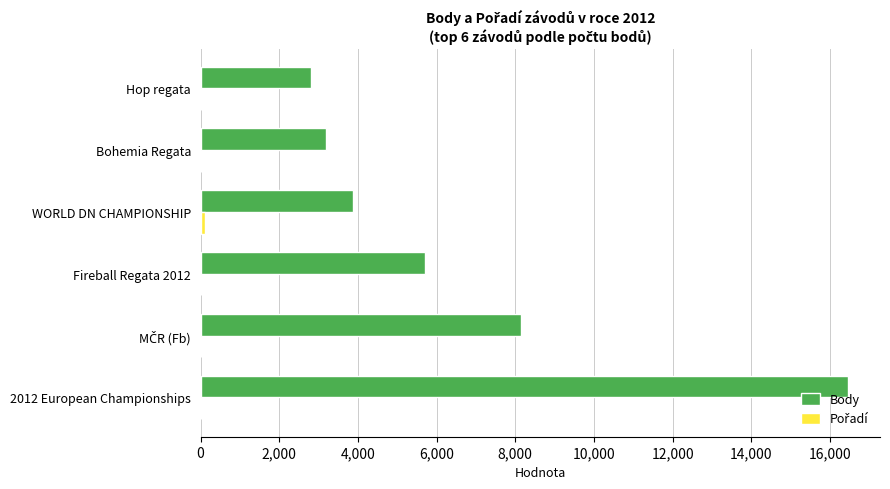

Is it true that Body equals 2812 at Hop regata?

True